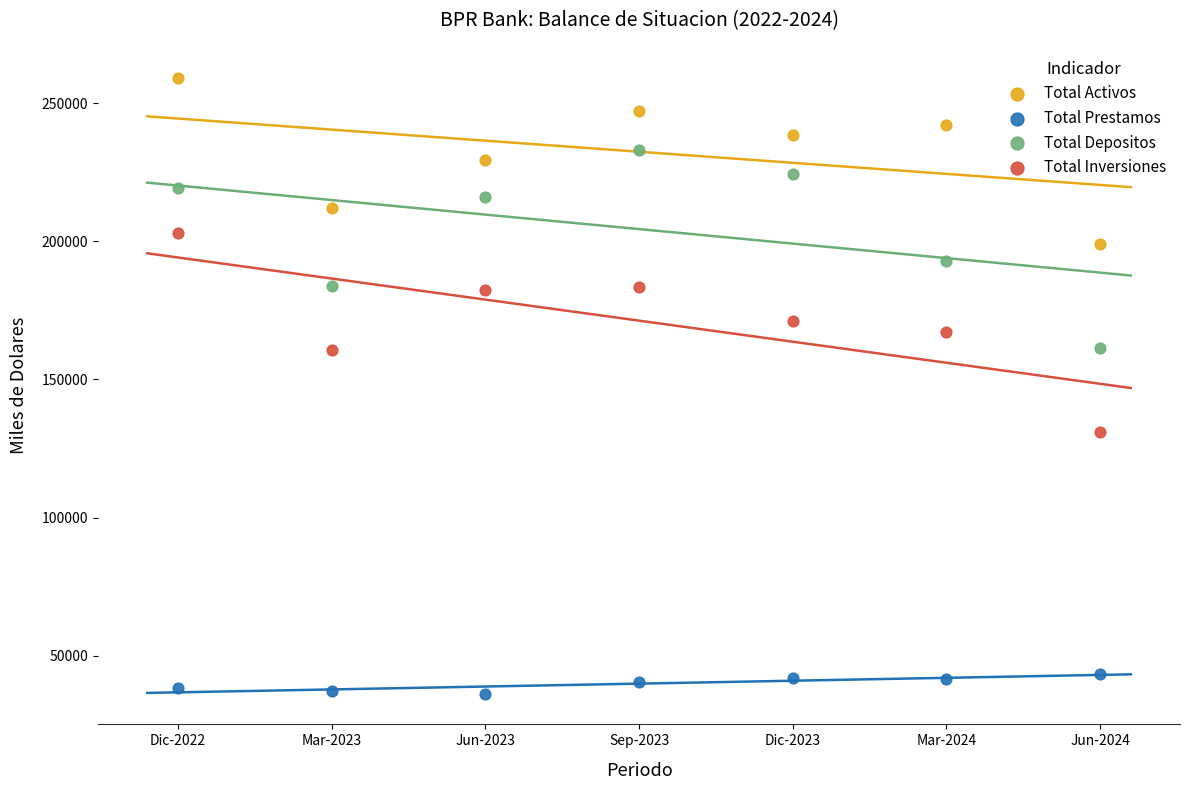

Which series reaches the minimum Y coordinate?

Total Prestamos